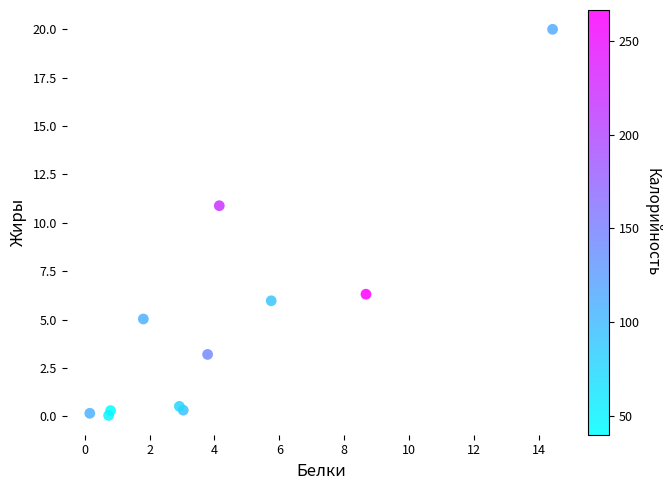

What Y value in the scatter plot is closest to 10?

10.9